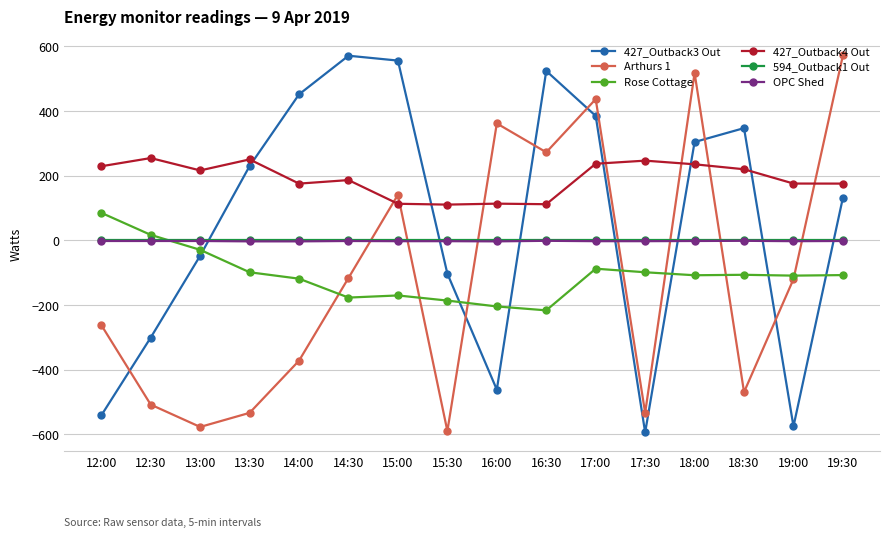

How many data points does each series have?

16